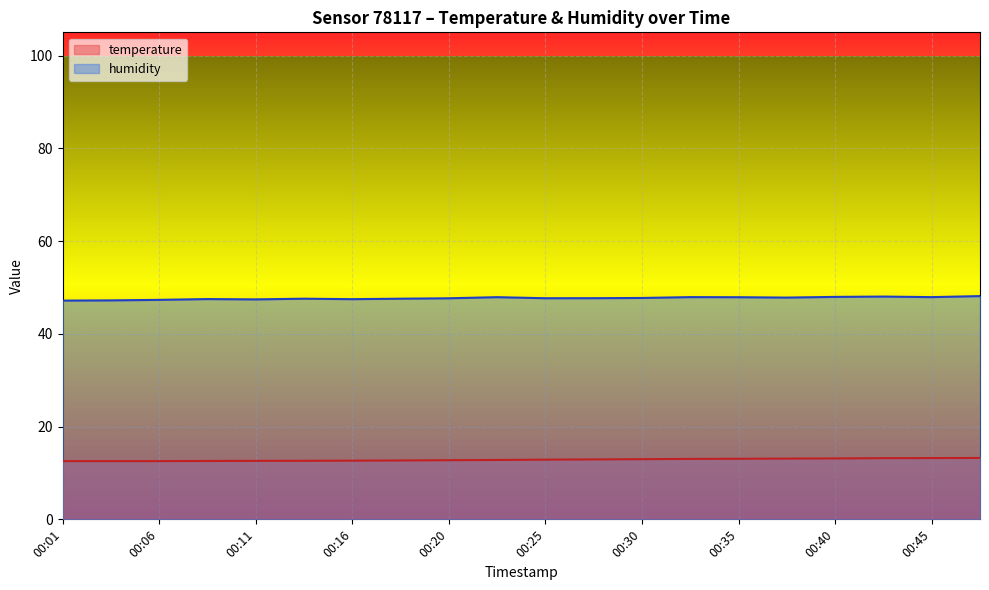

Rank the categories by humidity value from highest to lowest.

00:47, 00:43, 00:40, 00:33, 00:45, 00:23, 00:35, 00:38, 00:30, 00:28, 00:25, 00:20, 00:13, 00:18, 00:08, 00:16, 00:11, 00:06, 00:03, 00:01